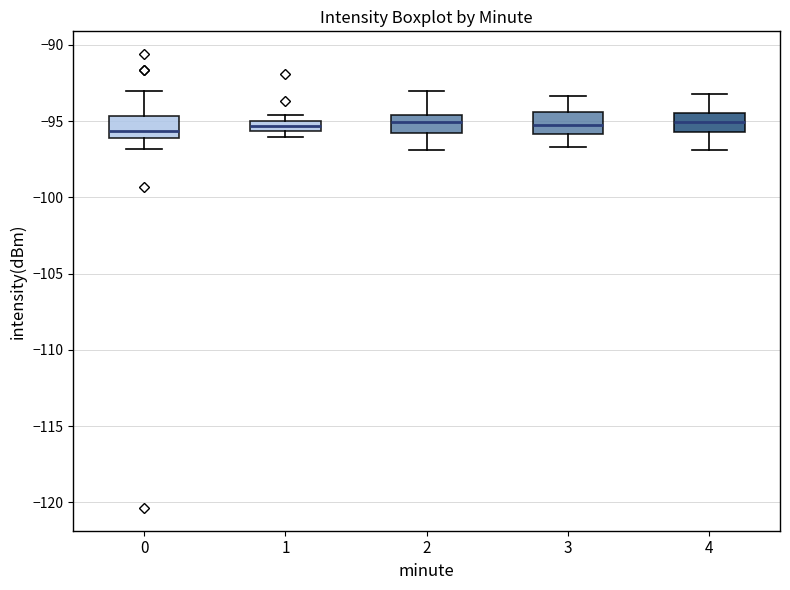

Where does the upper whisker of the box at x = 4 end on the y-axis? The values are not printed on the chart, so give them approximately, as read against the axis.

-93.0